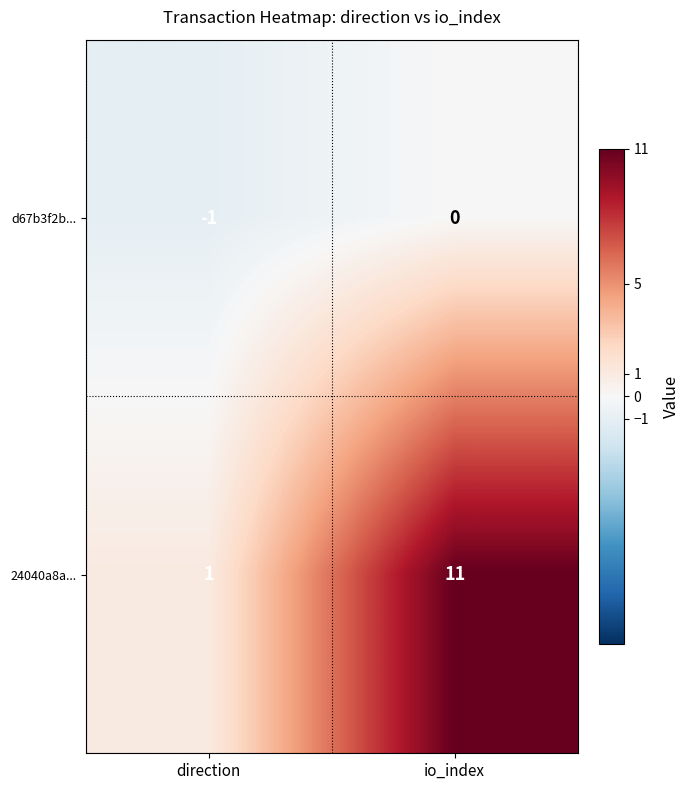

Rank the series by their average value, from highest to lowest.

24040a8a..., d67b3f2b...